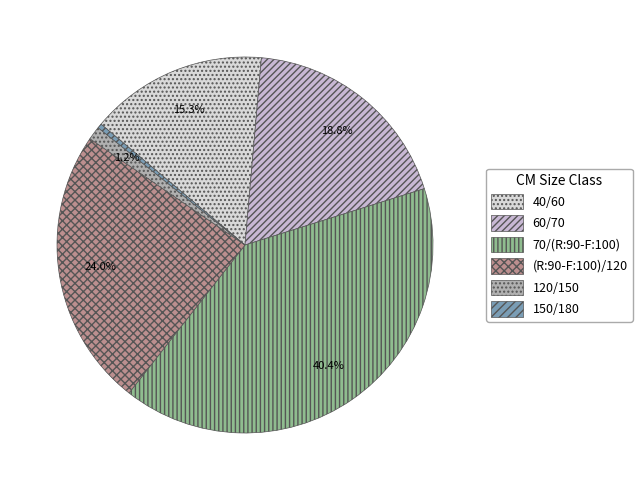

To the nearest percent, what portion does 60/70 represent?

19%